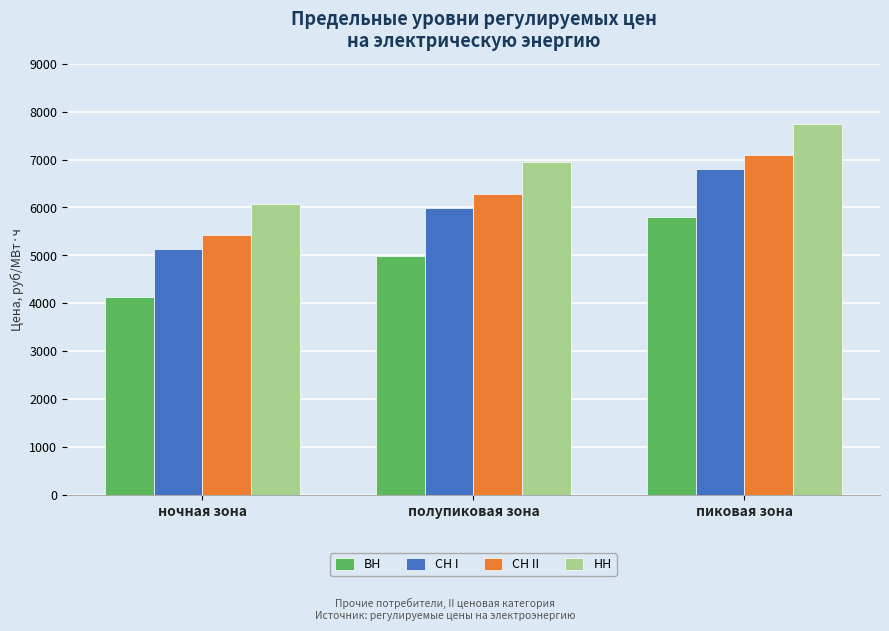

How many data points in НН are above 6941?

2